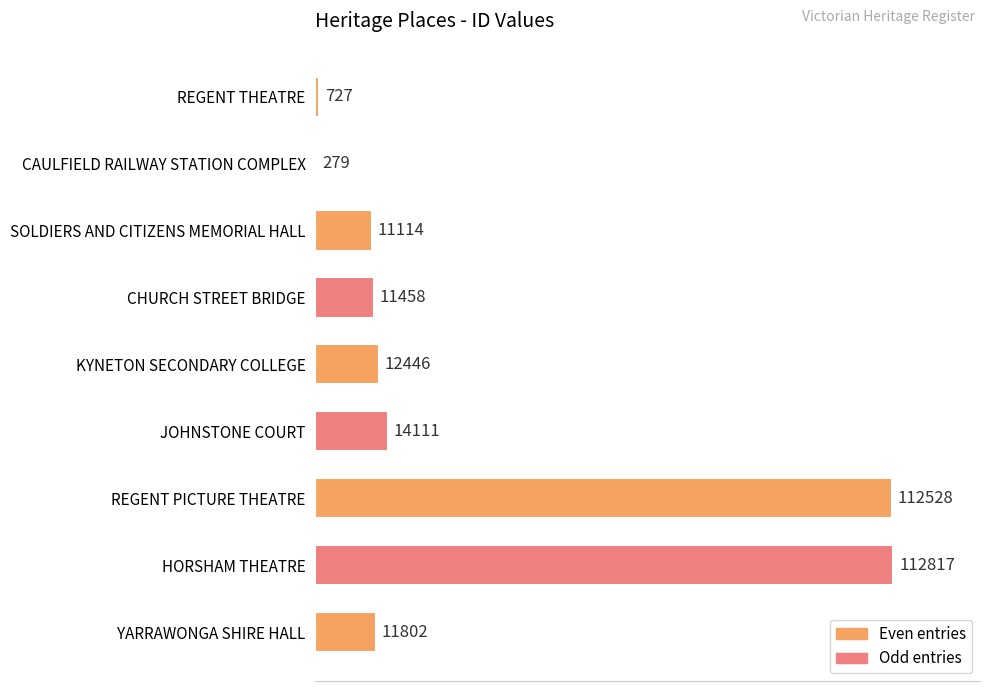

The value at CHURCH STREET BRIDGE is 11458. True or false?

True